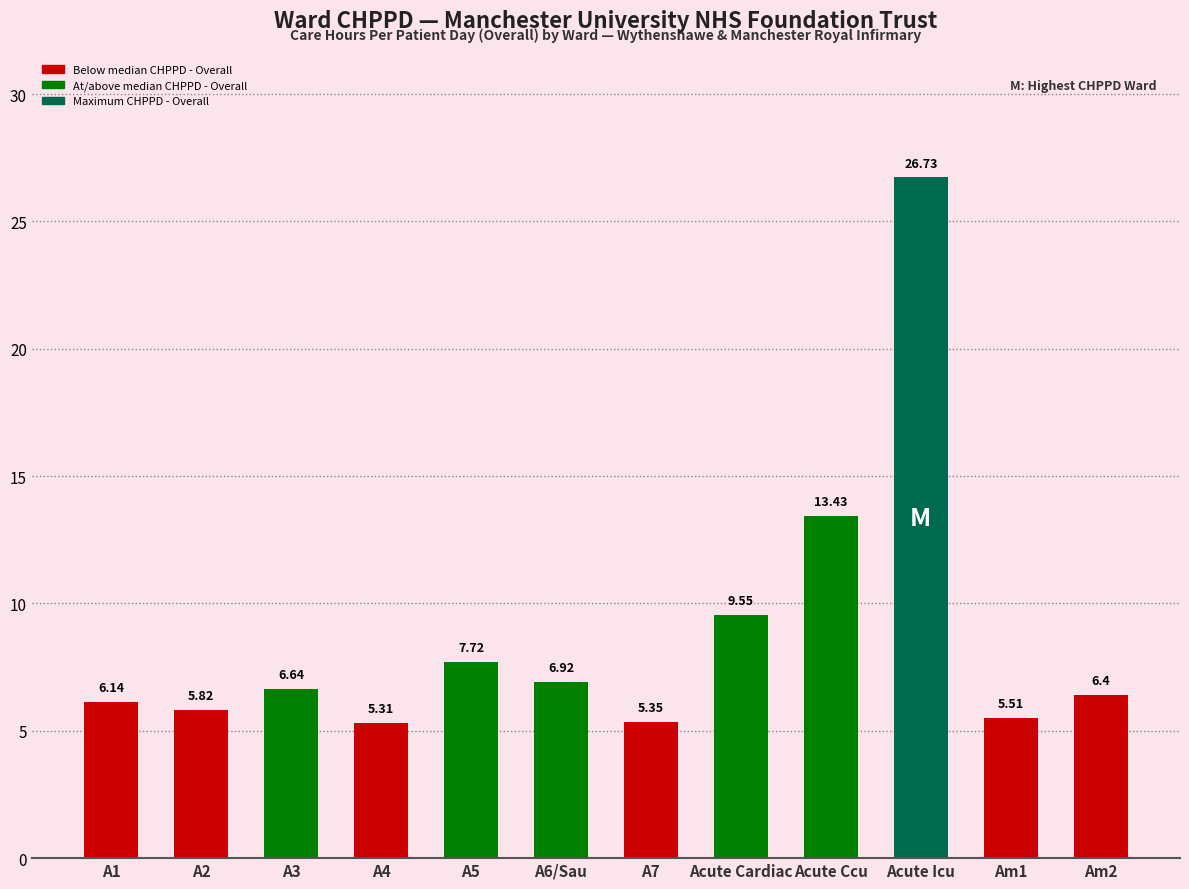

What is the value of the 12th bar from the left?

6.4